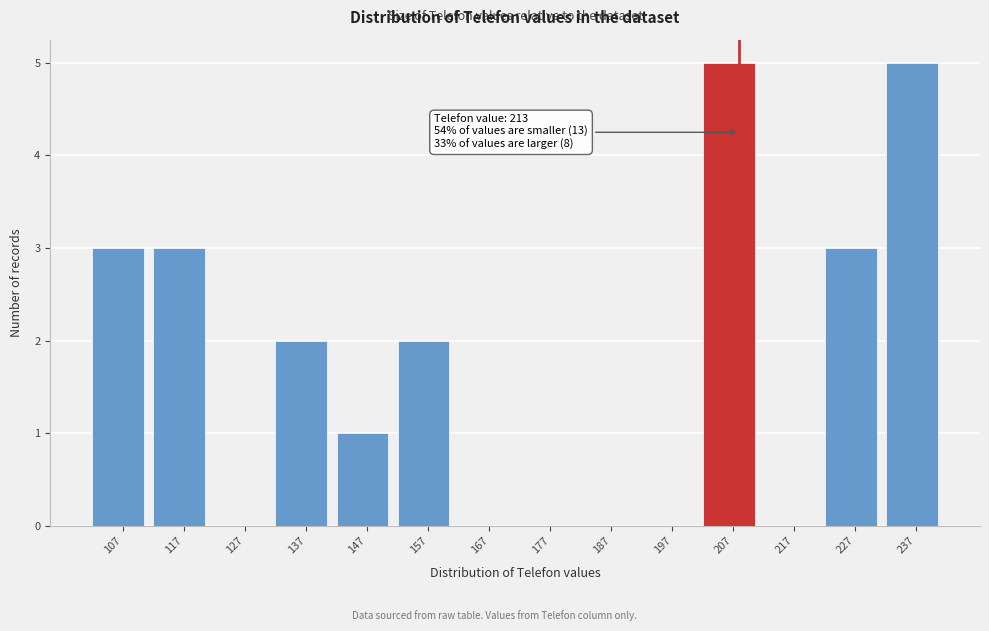

Reading left to right, transcribe all the data shown in this chart.

107=3	117=3	127=0	137=2	147=1	157=2	167=0	177=0	187=0	197=0	207=5	217=0	227=3	237=5